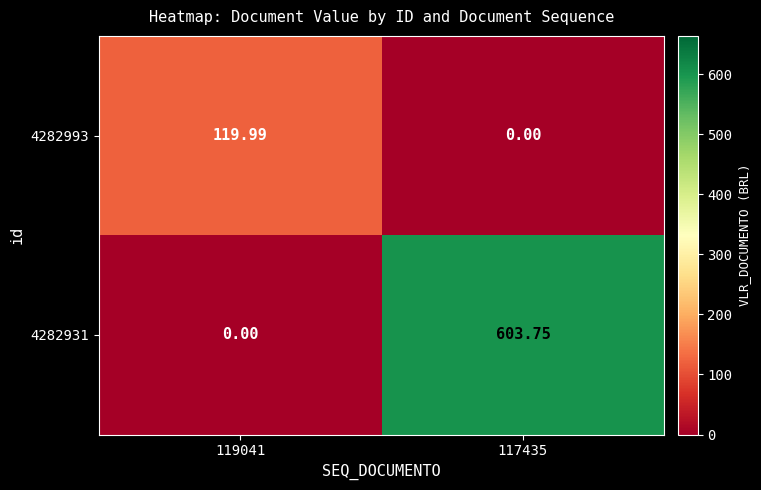

How many values in the 4282993 series are below 119?

1